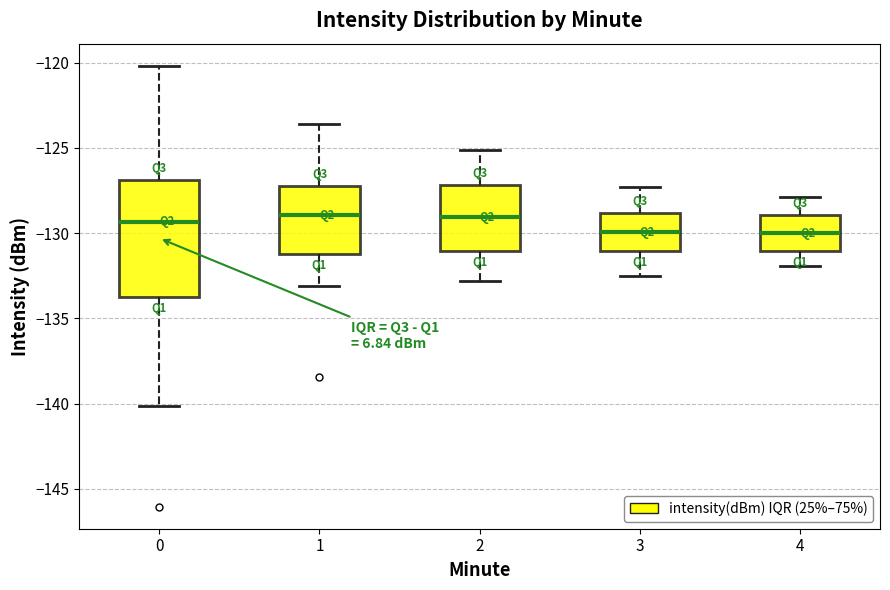

Comparing the boxes themselves (not the whiskers), which one is the tallest?

0